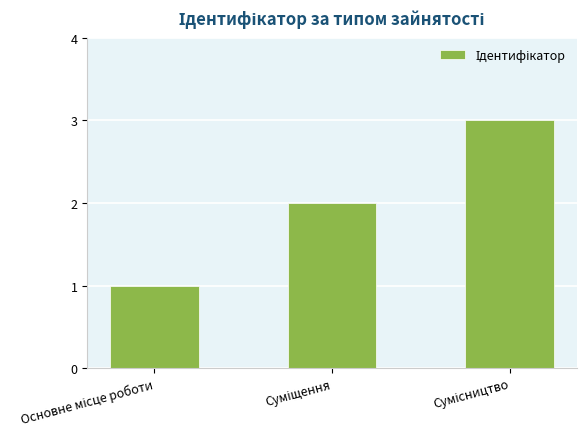

What is the greatest value displayed?

3